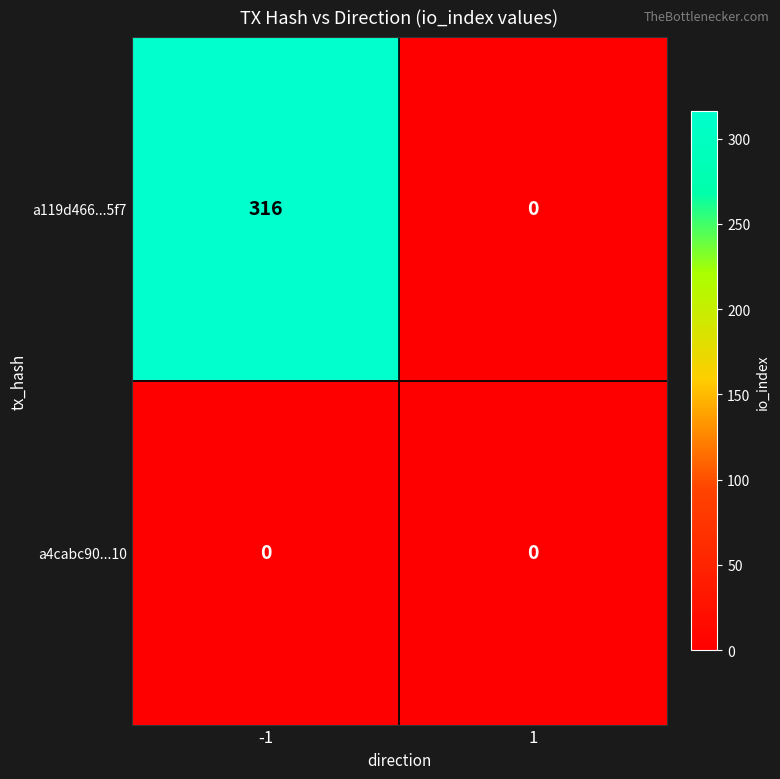

What is the maximum value shown in the chart?

316